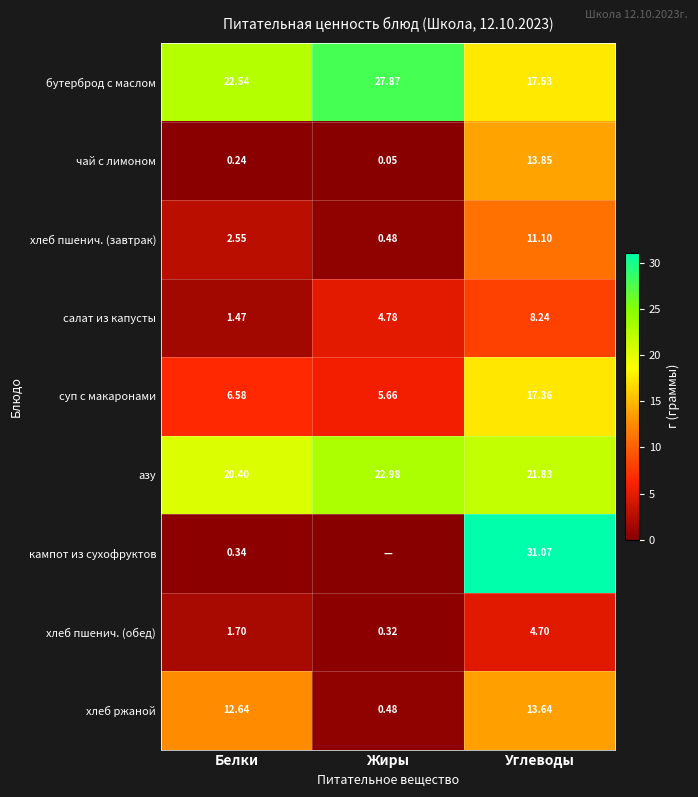

What is the spread (max minus min) of values at Углеводы?

26.4